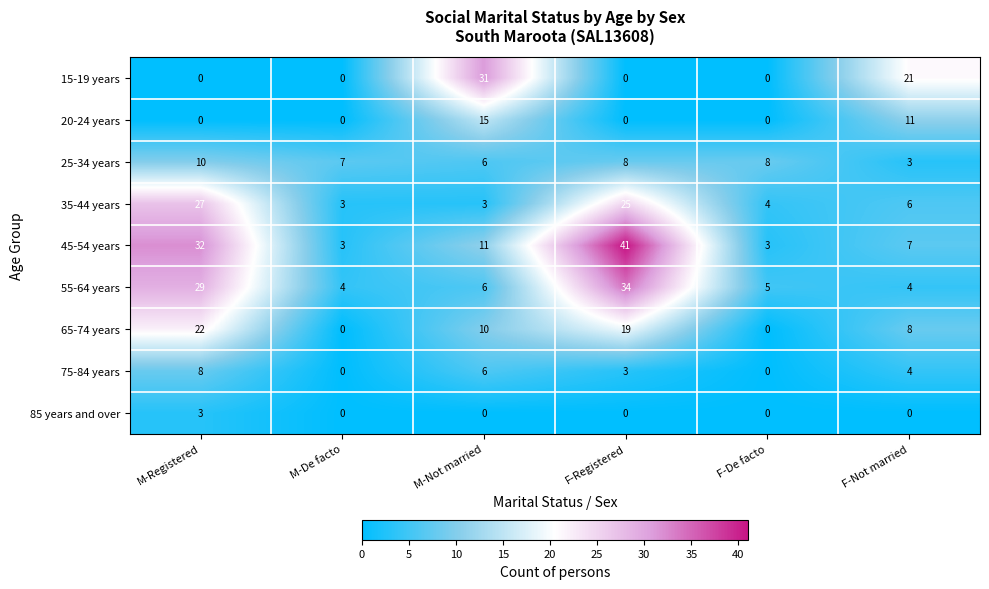

What is the average value of the 55-64 years series?

14